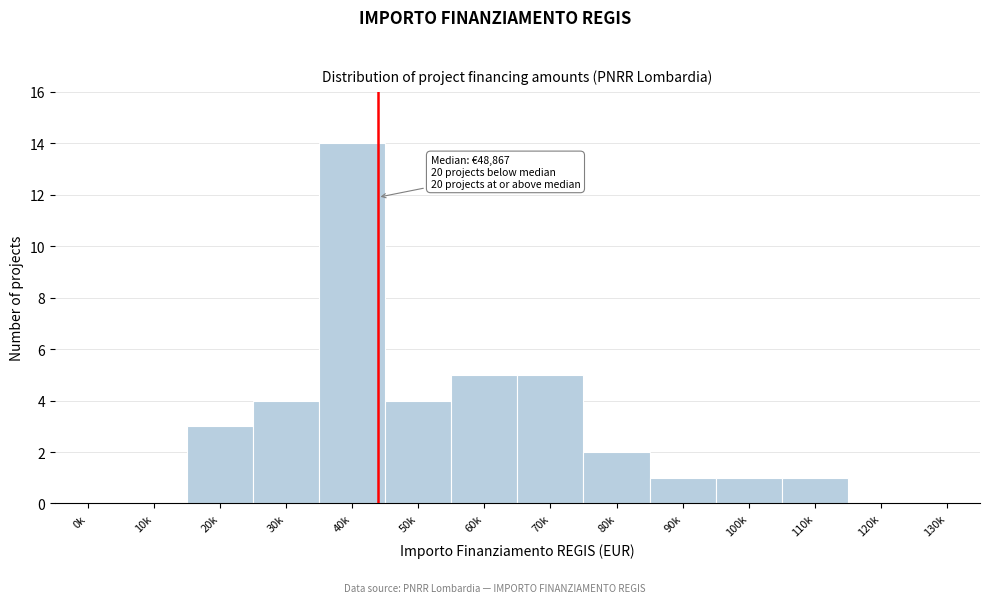

Reading left to right, transcribe all the data shown in this chart.

0k=0	10k=0	20k=3	30k=4	40k=14	50k=4	60k=5	70k=5	80k=2	90k=1	100k=1	110k=1	120k=0	130k=0